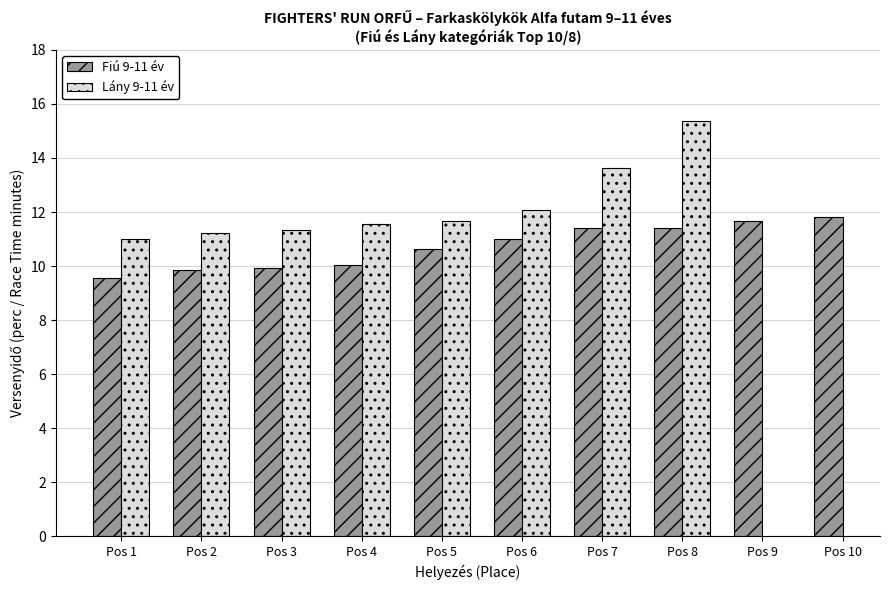

How many data points in Lány 9-11 év are less than 12?

5